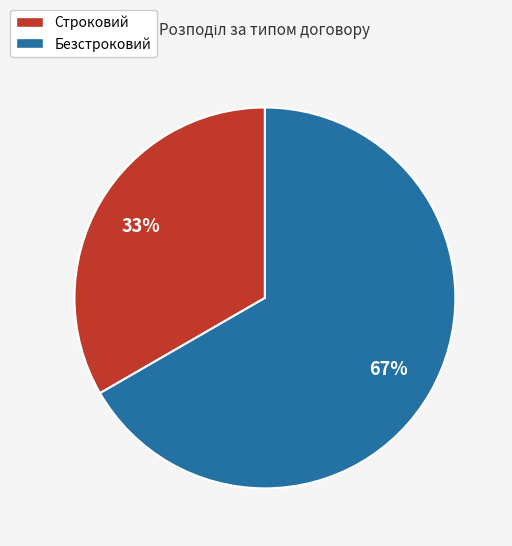

To the nearest percent, what percentage of the pie is Безстроковий?

67%